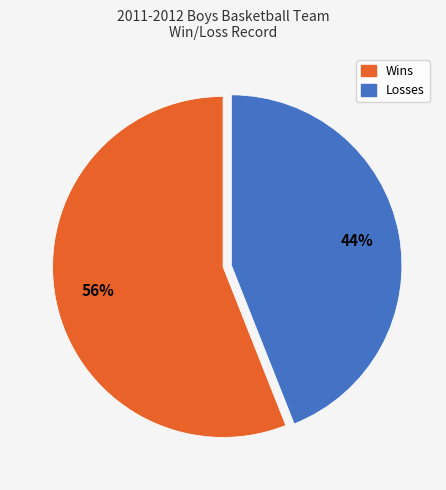

What percentage is the Losses slice, to the nearest percent?

44%